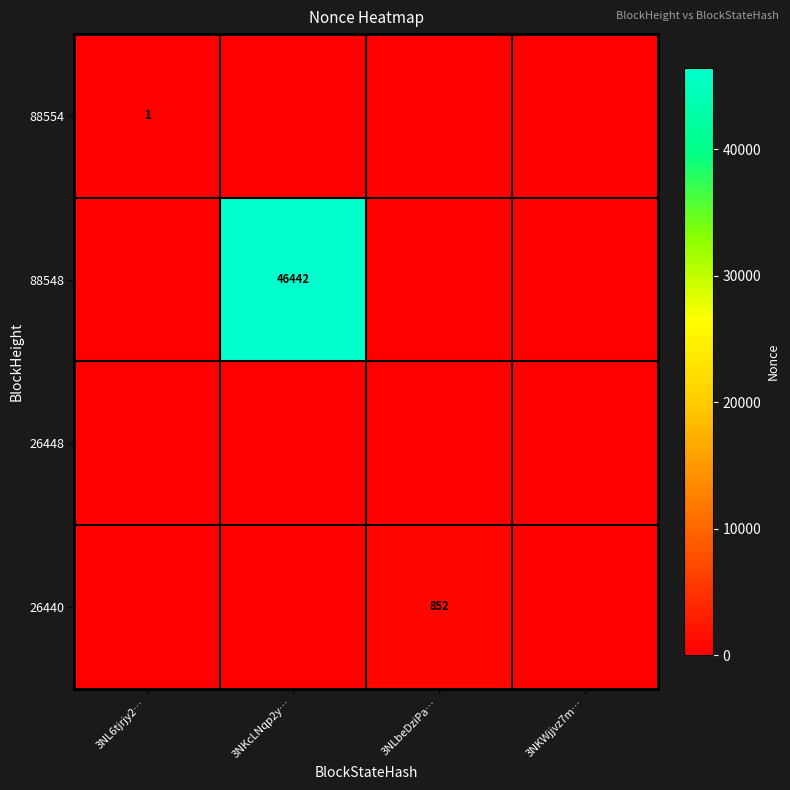

The 26440 series shows 0 at 3NKcLNqp2y…. True or false?

True